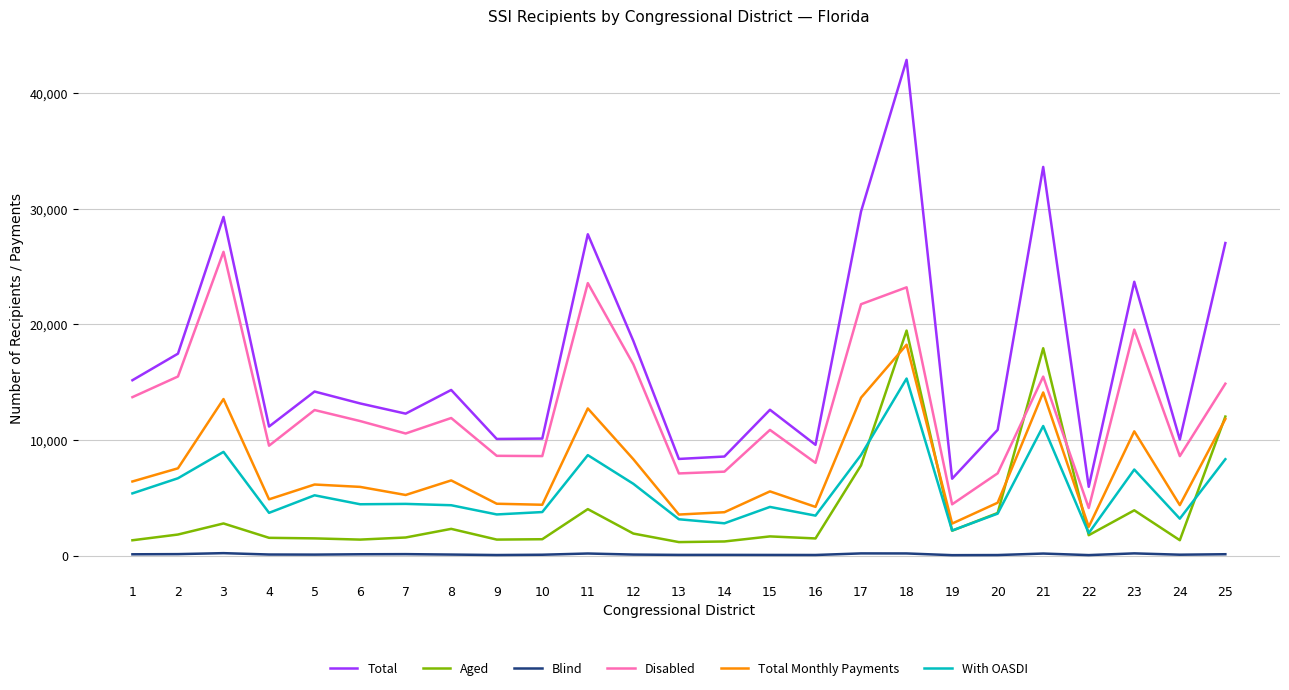

Where does the With OASDI series first go above 4448?

1